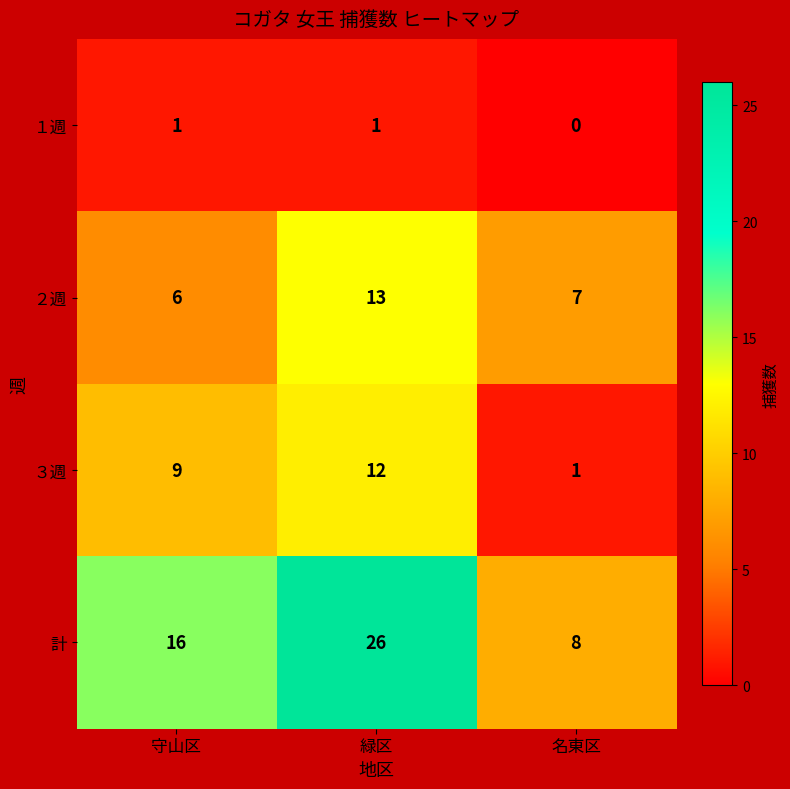

Reading left to right, transcribe all the data shown in this chart.

１週: 守山区=1	緑区=1	名東区=0
２週: 守山区=6	緑区=13	名東区=7
３週: 守山区=9	緑区=12	名東区=1
計: 守山区=16	緑区=26	名東区=8